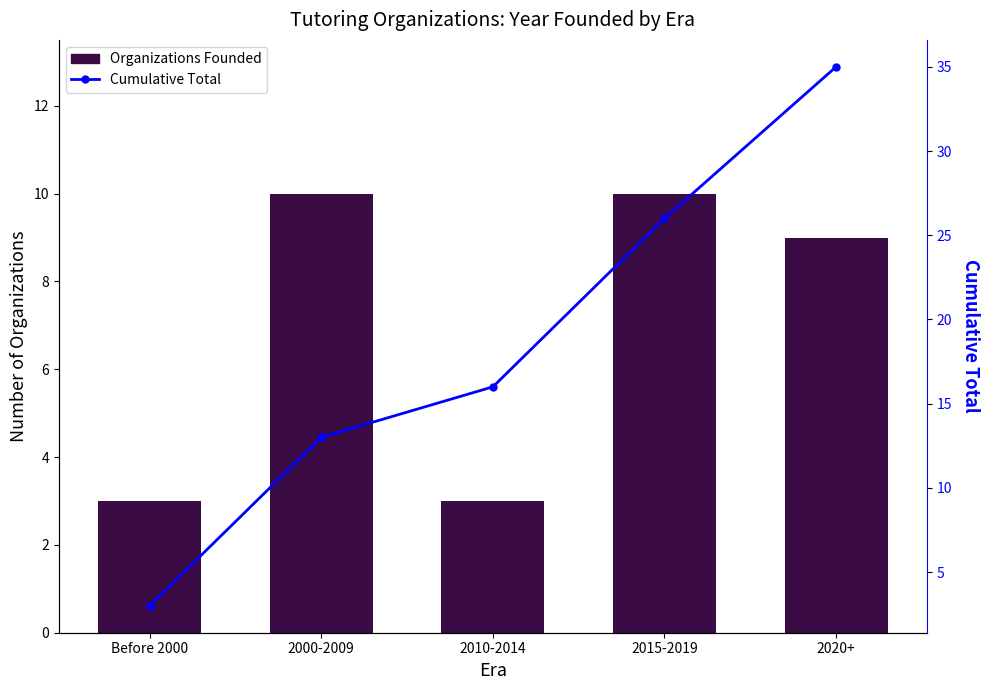

Is it true that Cumulative Total equals 9 at 2015-2019?

False